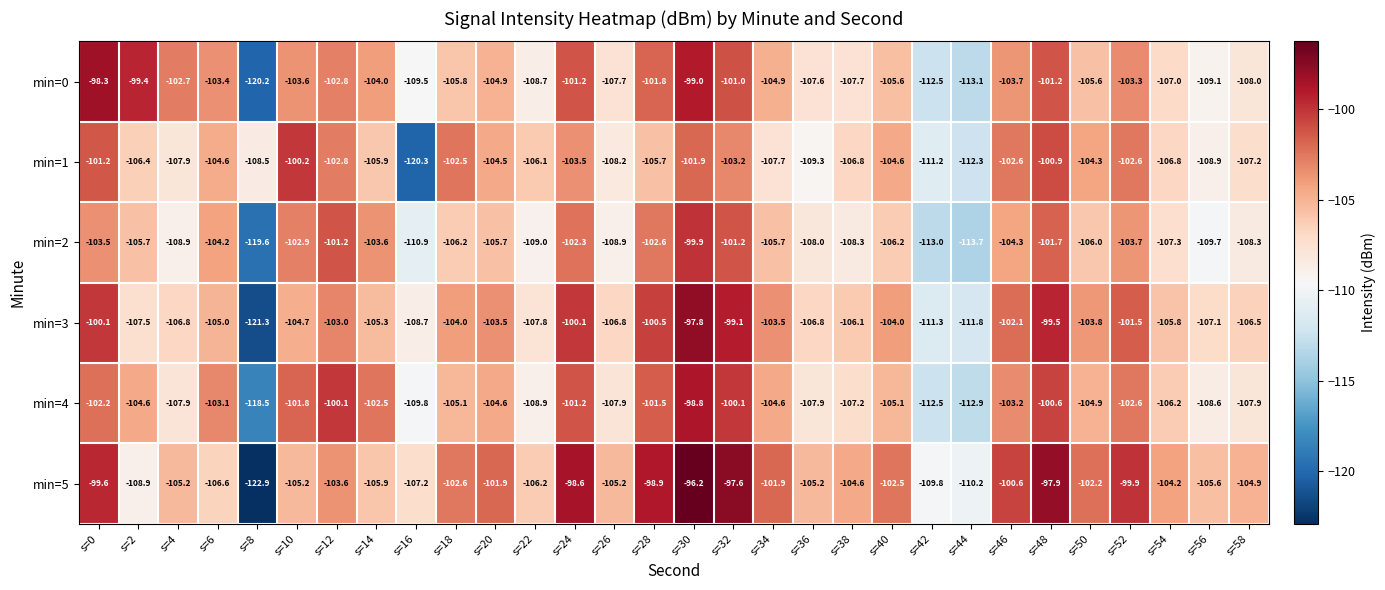

At s=28, list the series in order from smallest to largest.

min=1, min=2, min=0, min=4, min=3, min=5